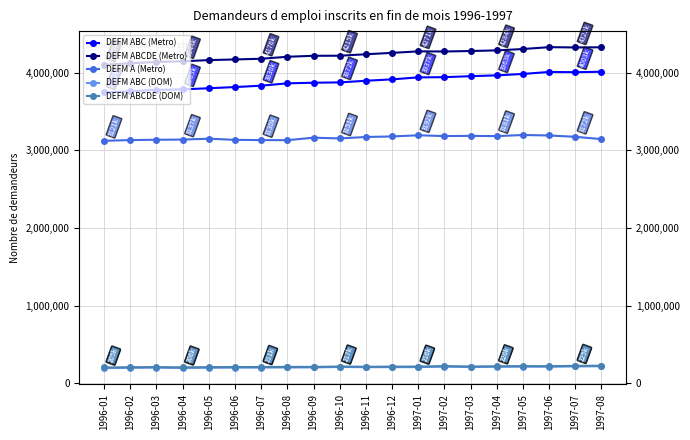

How many lines are shown in the chart?

5